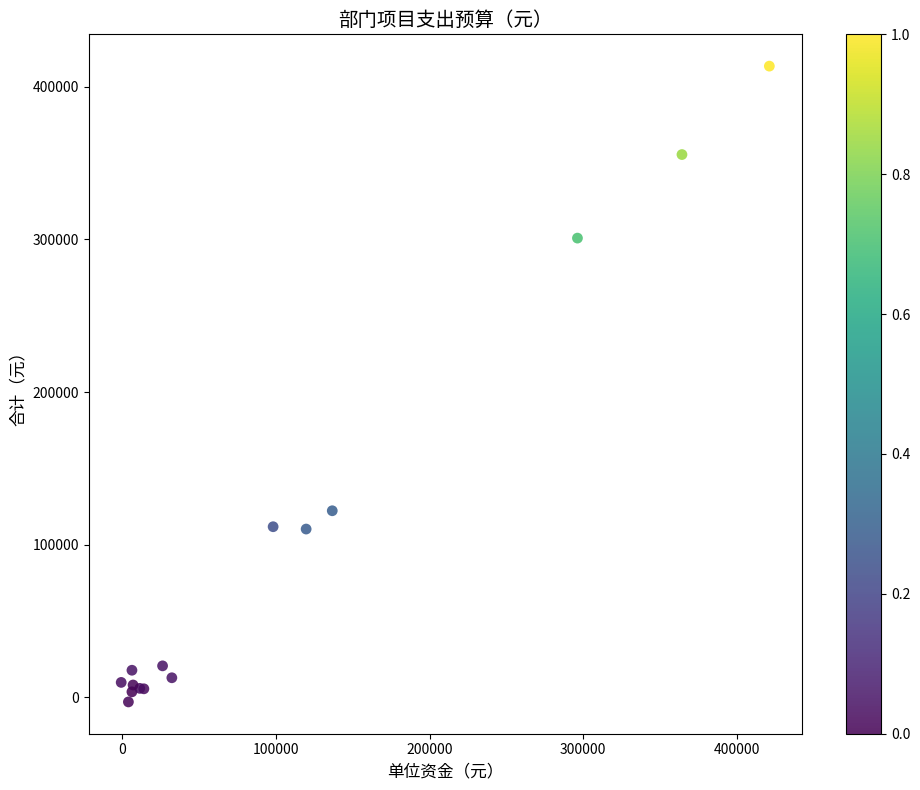

What Y value in the scatter plot is closest to 205249?

122193.8